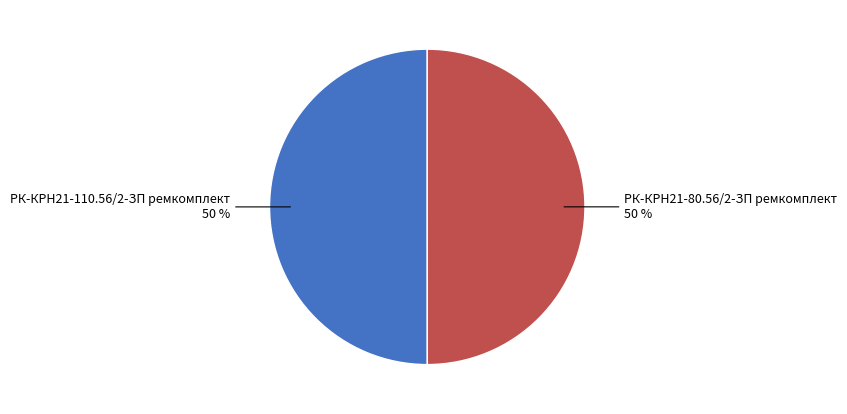

Combined, do РК-КРН21-80.56/2-ЗП ремкомплект and РК-КРН21-110.56/2-ЗП ремкомплект account for over 50%?

Yes